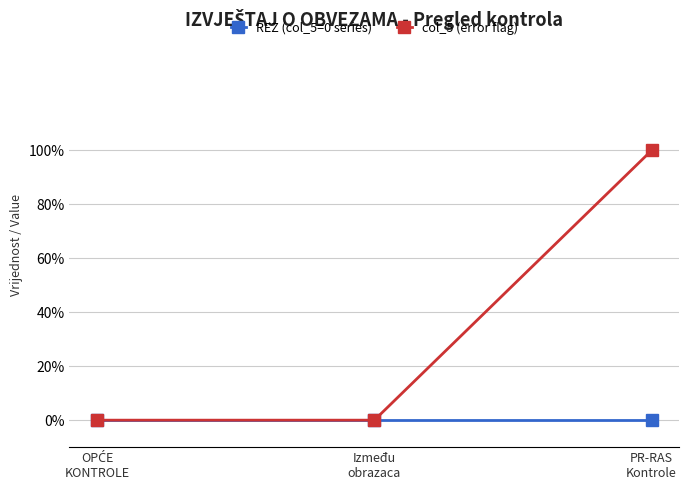

Rank the categories by REZ (col_5=0 series) value from lowest to highest.

OPĆE
KONTROLE, Između
obrazaca, PR-RAS
Kontrole